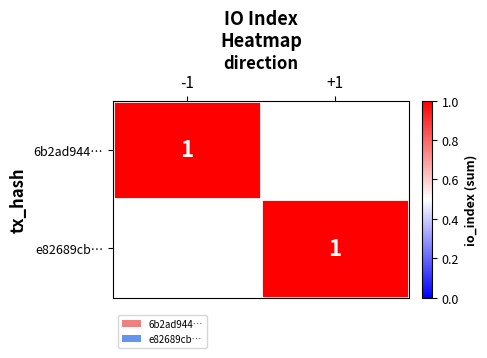

Which series has the widest spread of values?

6b2ad9449e6bea16536f5ef94cf16555cf2eb4e